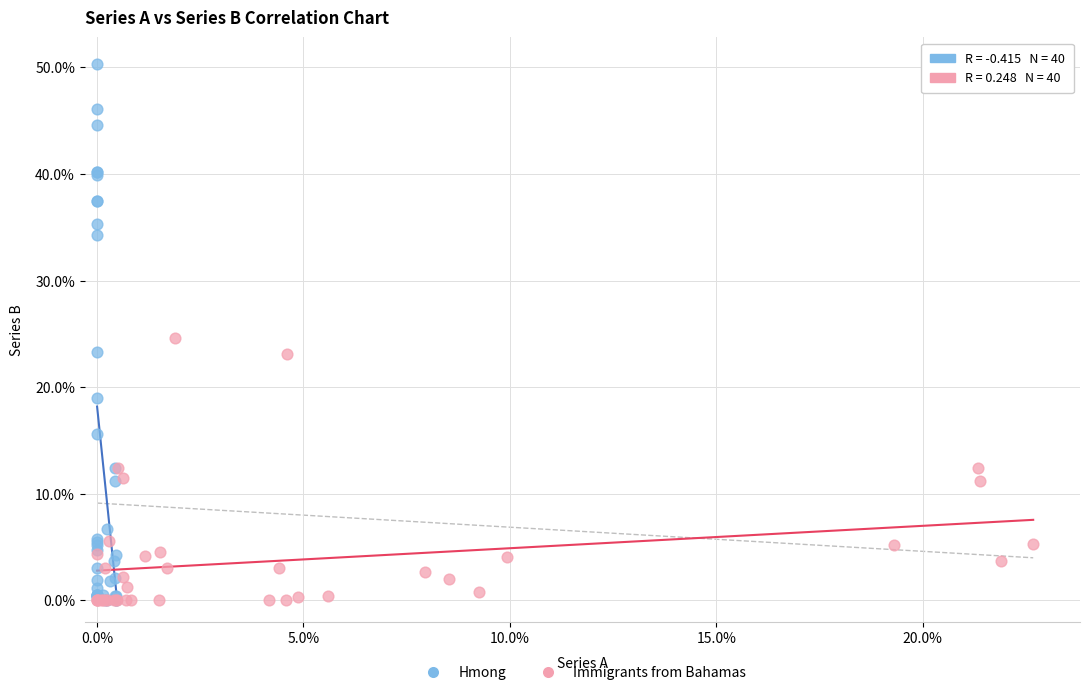

Which series contains the highest Y value?

Hmong